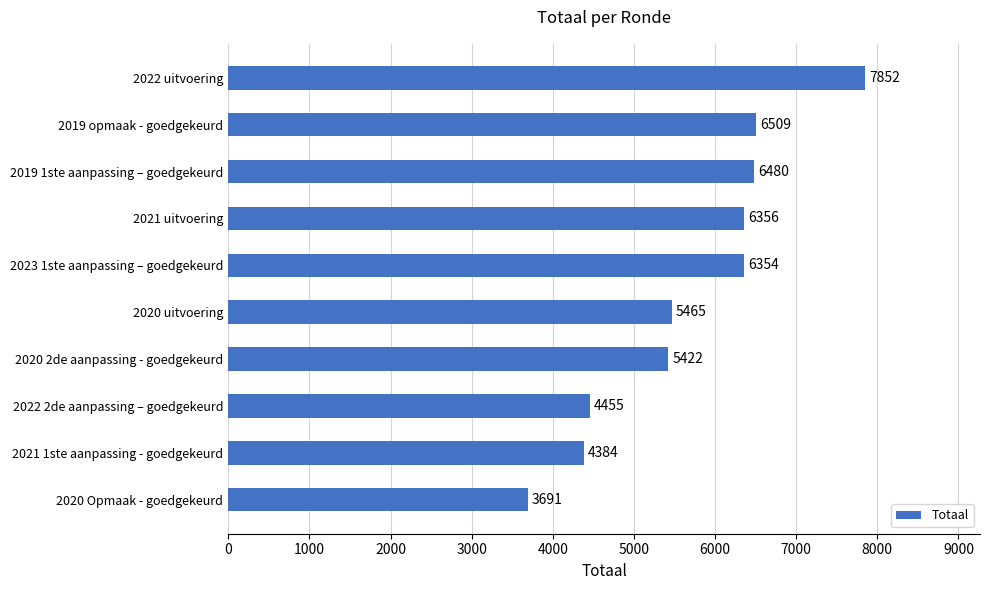

Is it true that the value at 2023 1ste aanpassing – goedgekeurd is 6354?

True